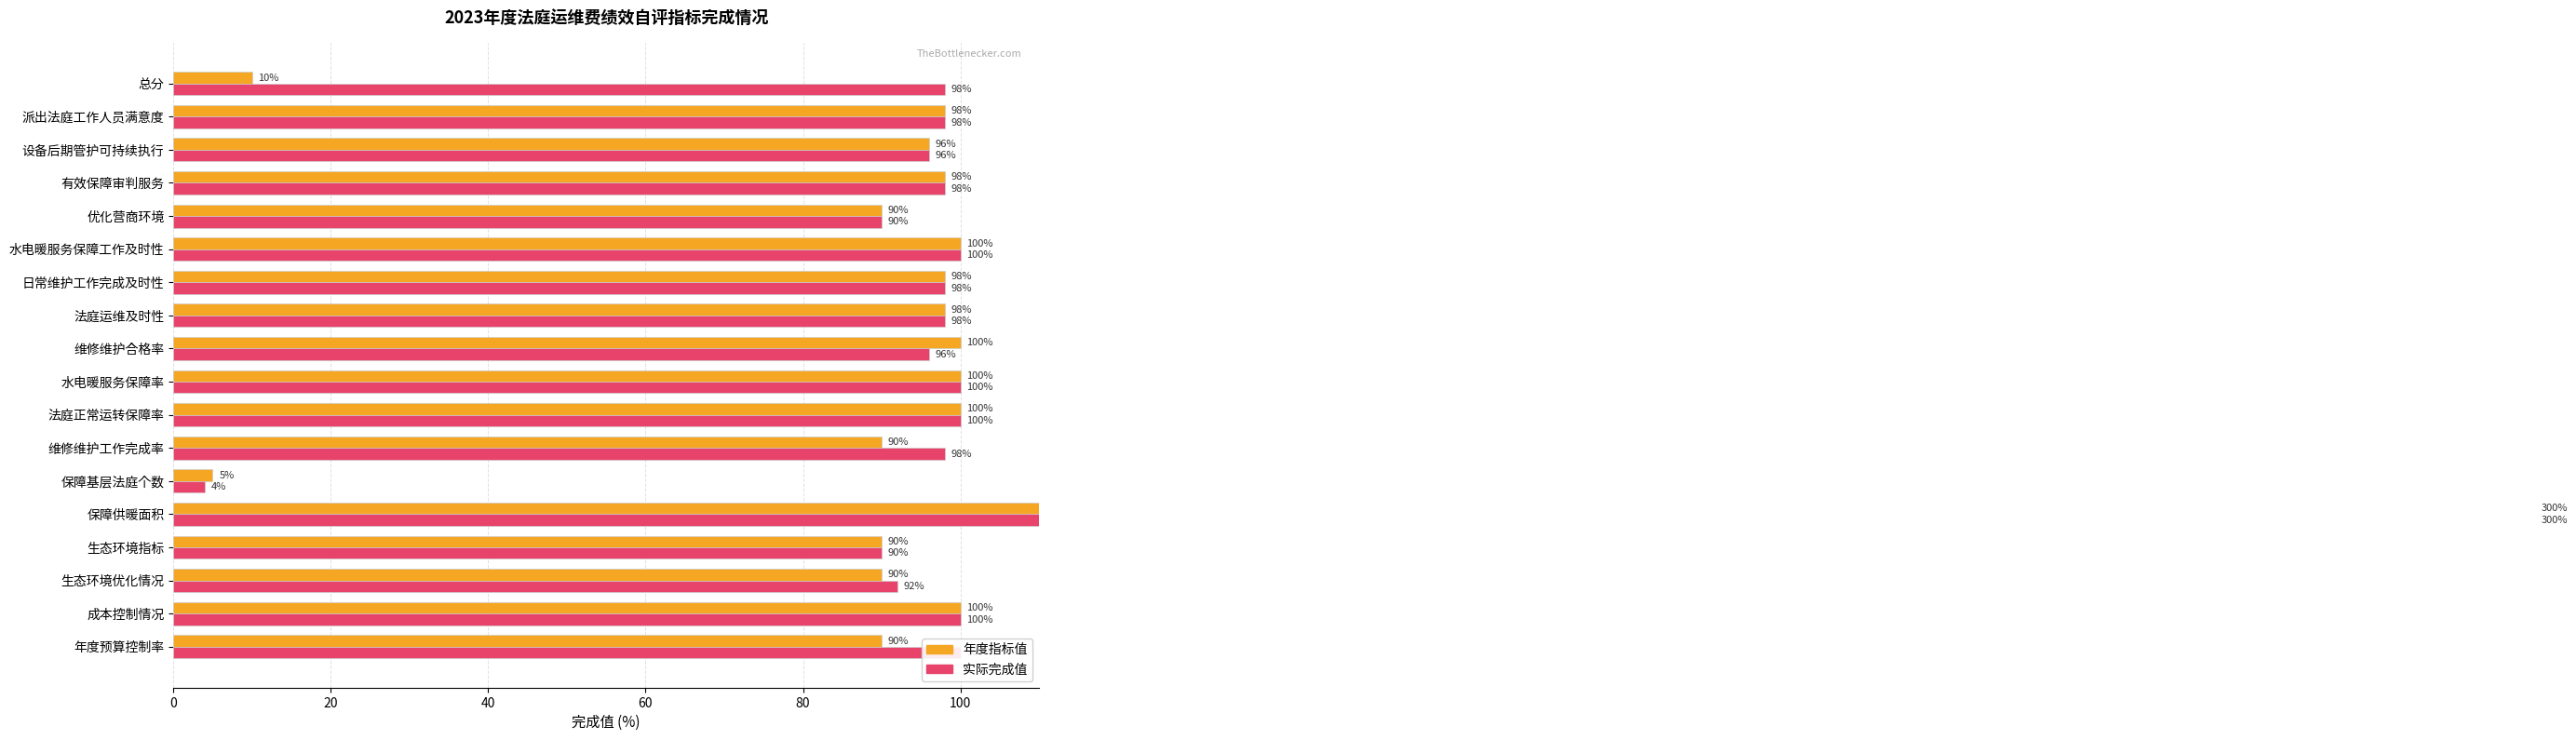

What is the difference between the maximum and minimum values in the 年度指标值 series?

295